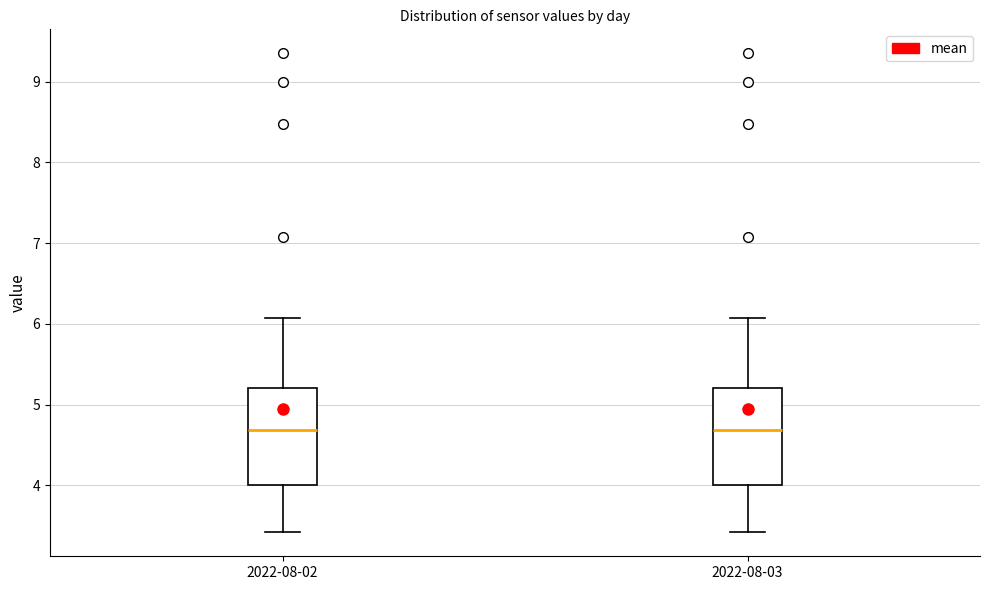

Where does the median line of the box for 2022-08-03 sit on the y-axis? The values are not printed on the chart, so give them approximately, as read against the axis.

4.7